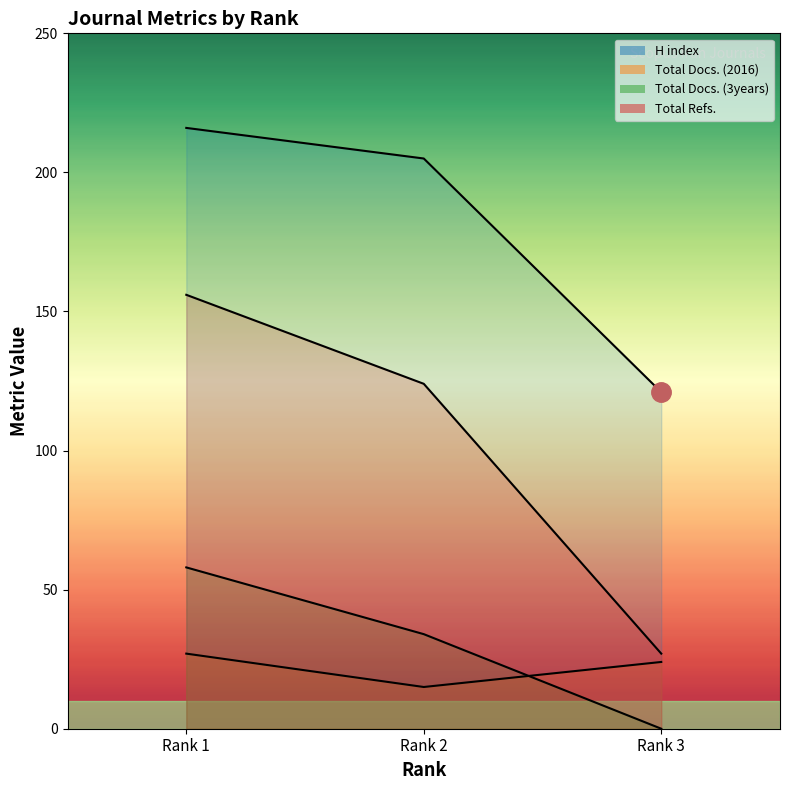

Which has a higher value, Rank 1 or Rank 2?

Rank 1